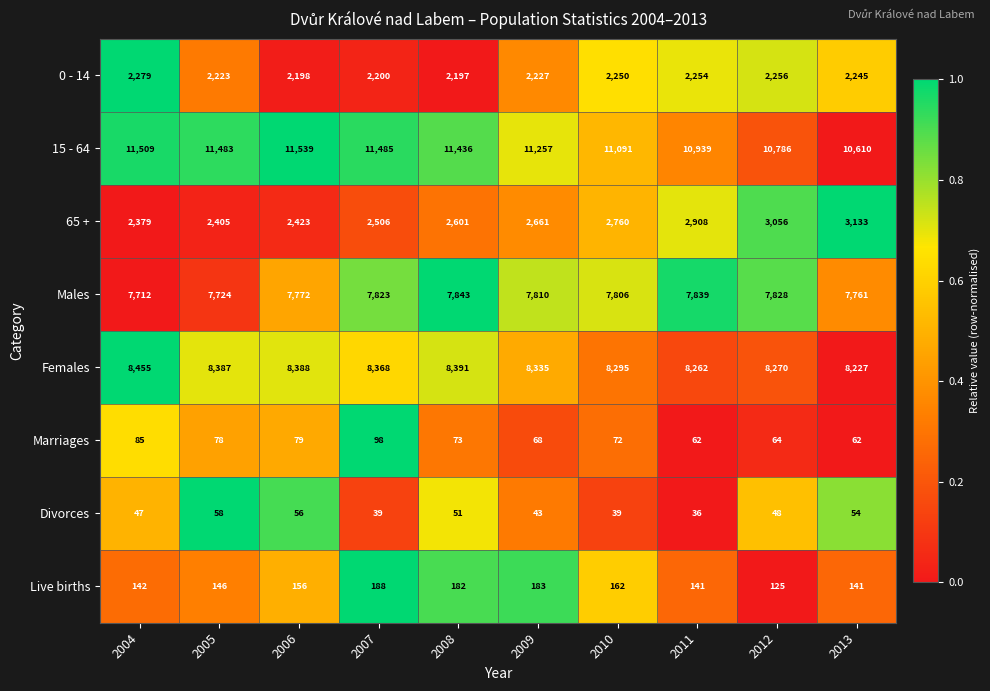

What is the spread (max minus min) of values at 2010?

11052